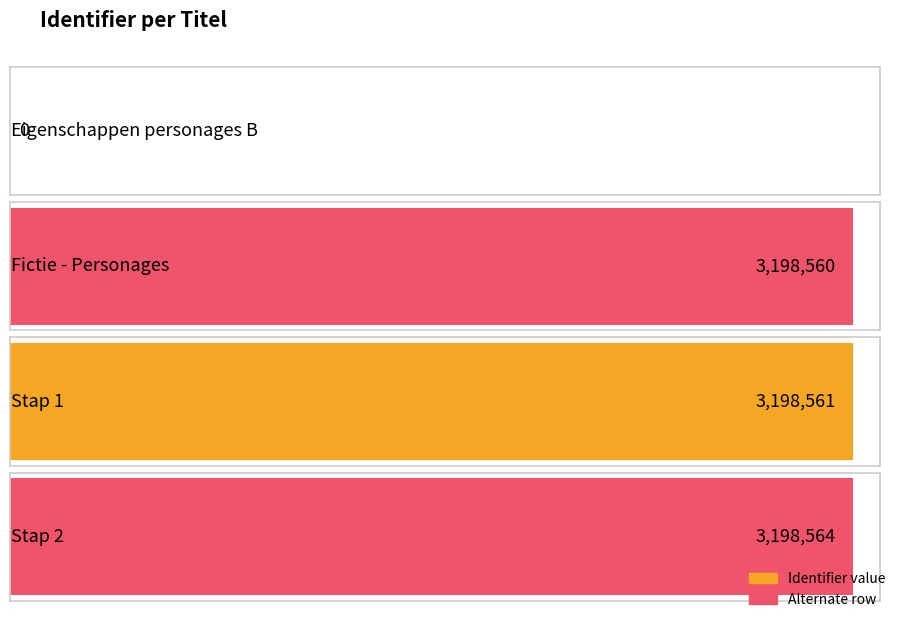

List the labels in order of value, smallest first.

Eigenschappen personages B, Fictie - Personages, Stap 1, Stap 2